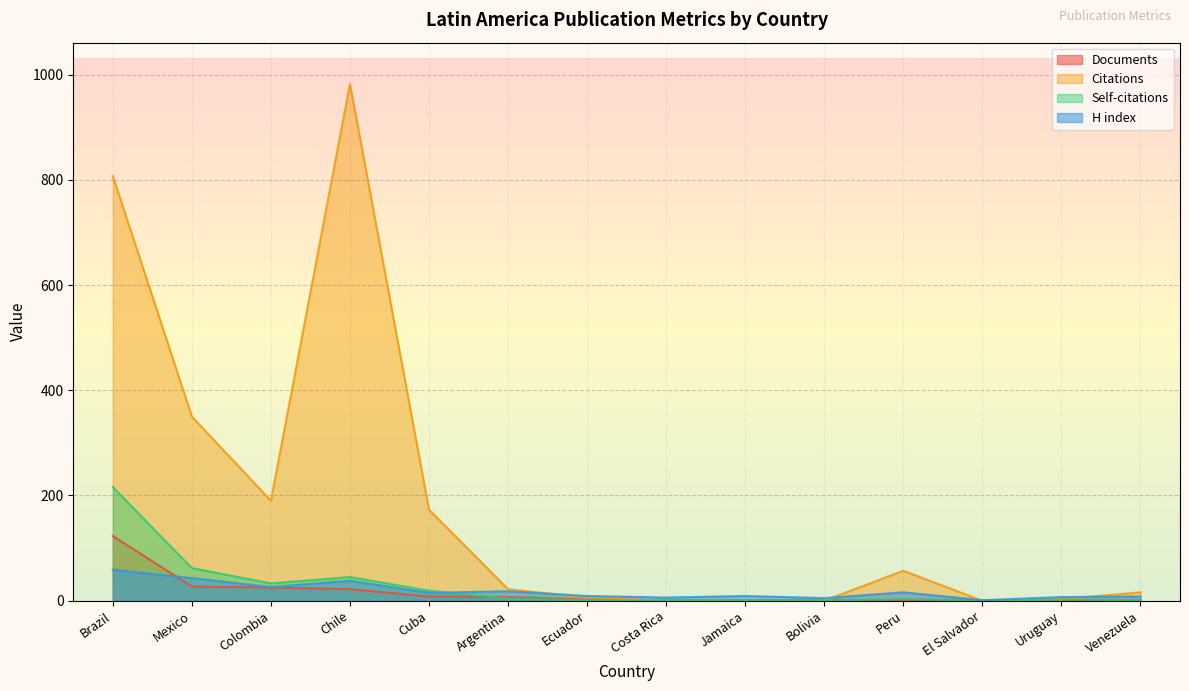

What is the difference between the highest and lowest values at Mexico?

323